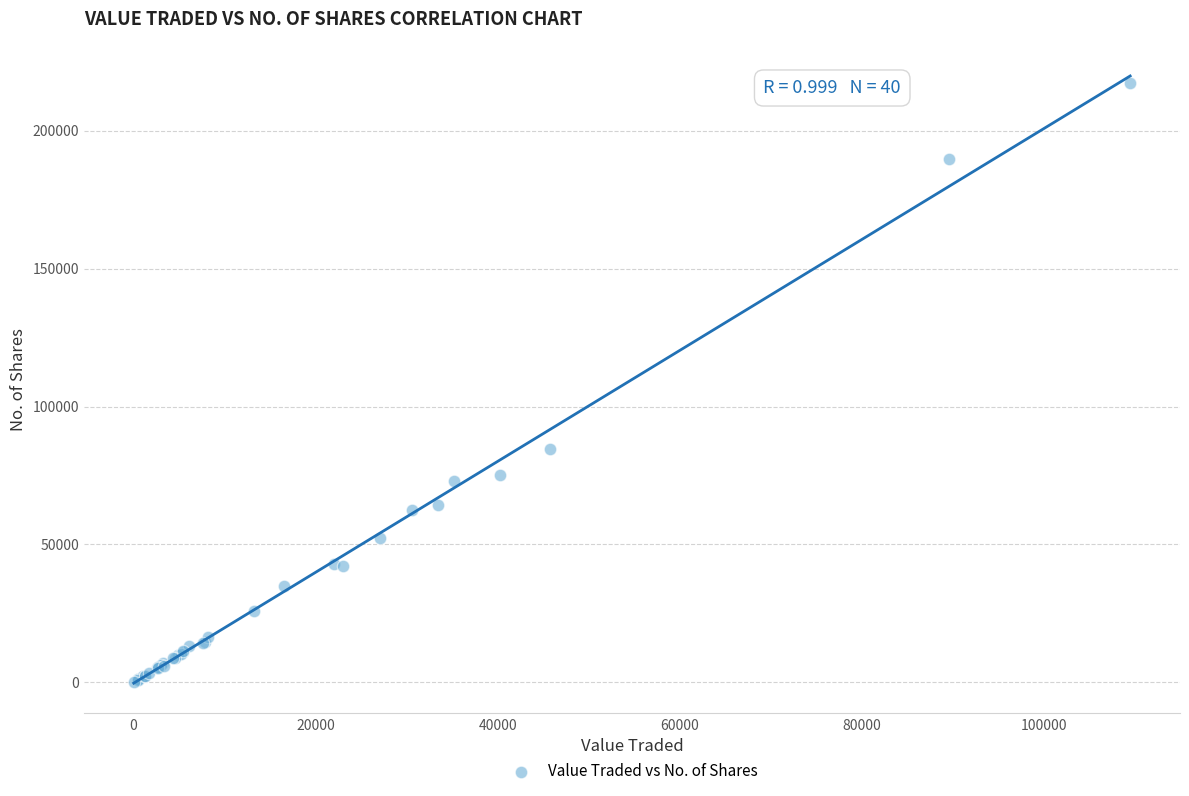

What Y value in the scatter plot is closest to 108705?

84571